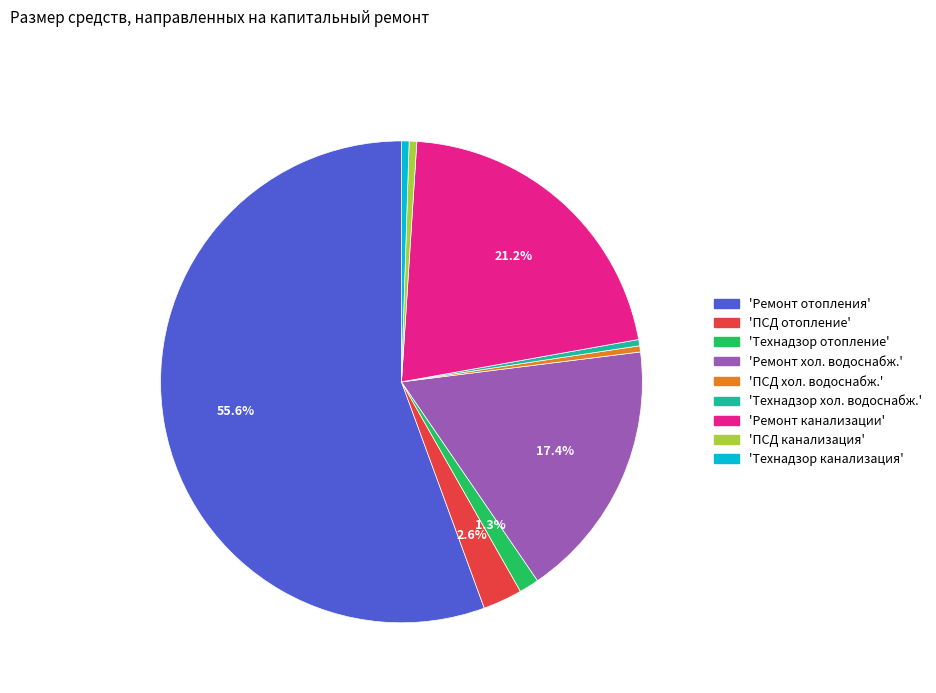

Does any single category account for the majority?

Yes